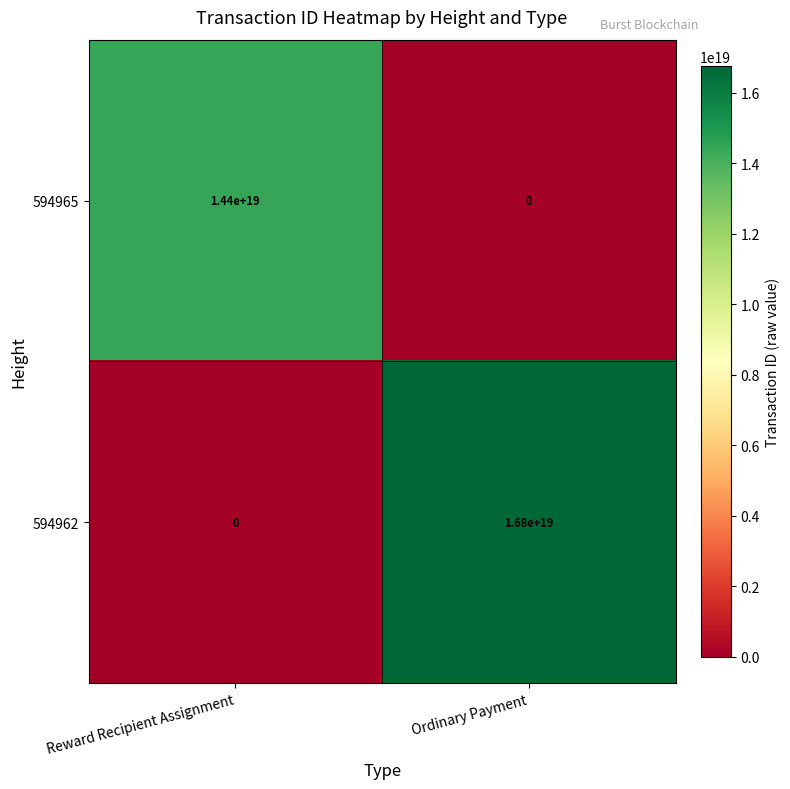

At which category does the chart reach its peak across all series?

Ordinary Payment